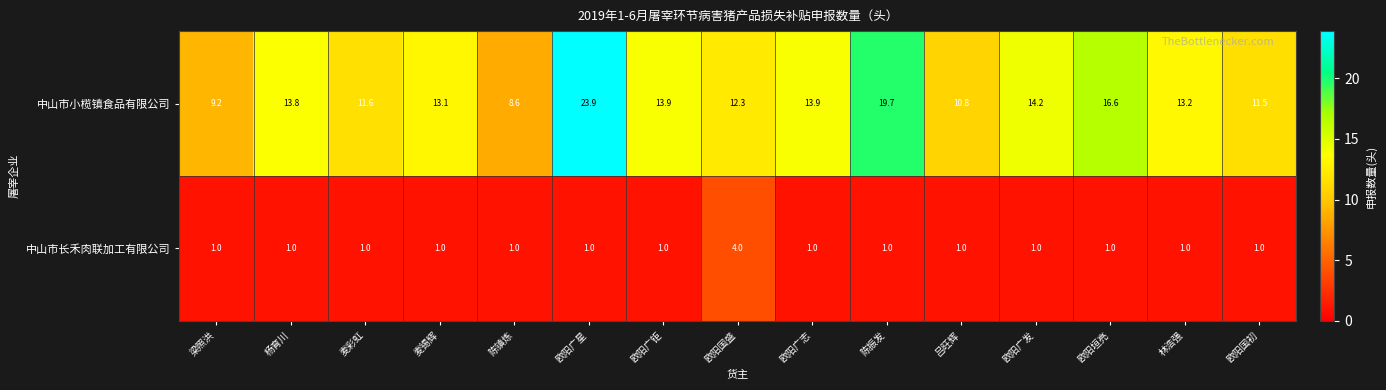

Which category has the highest value in the 中山市小榄镇食品有限公司 series?

欧阳广星